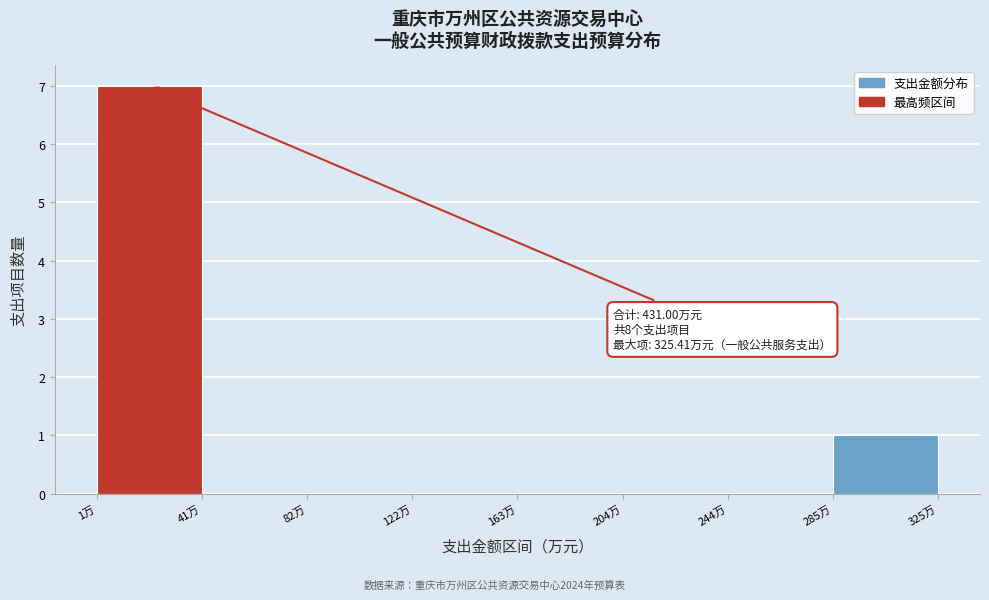

Over which range of the x-axis is the bar tallest?

0 to 40